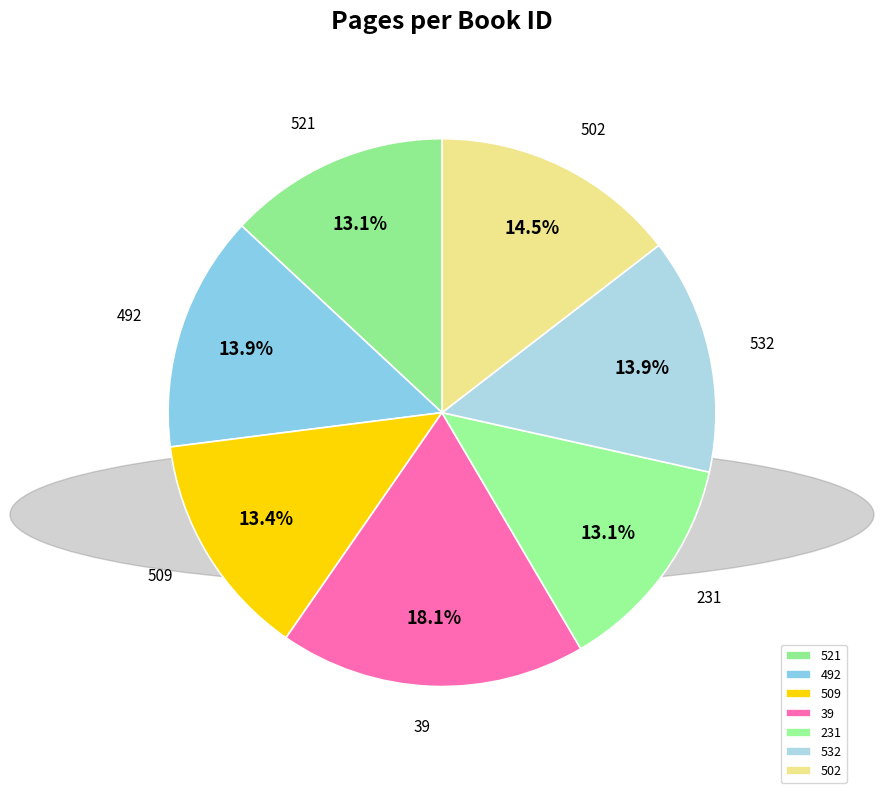

How many segments does this pie chart have?

7